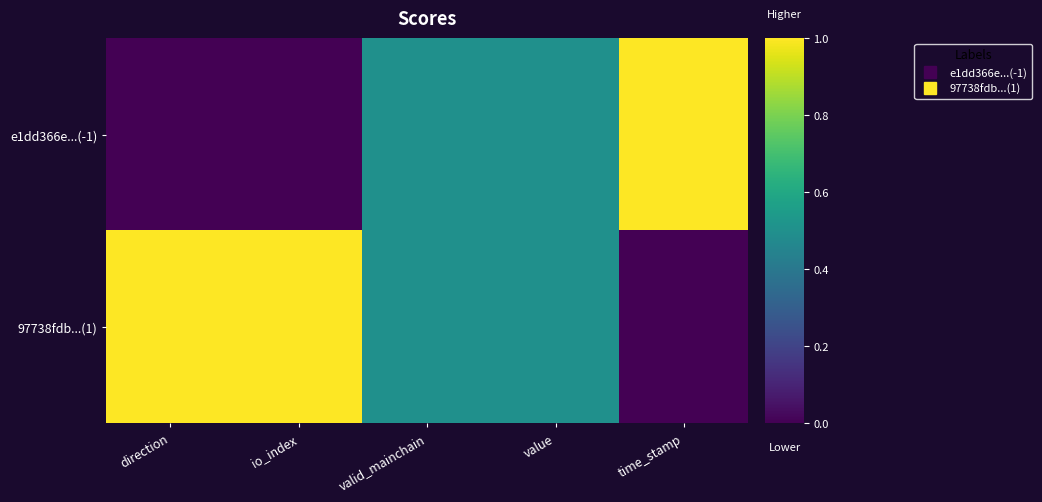

What is the maximum value shown in the chart?

1.0